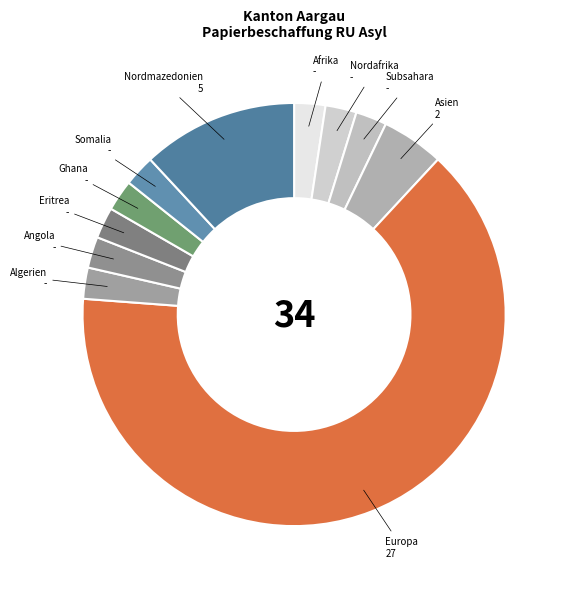

Count the number of slices in the pie.

11